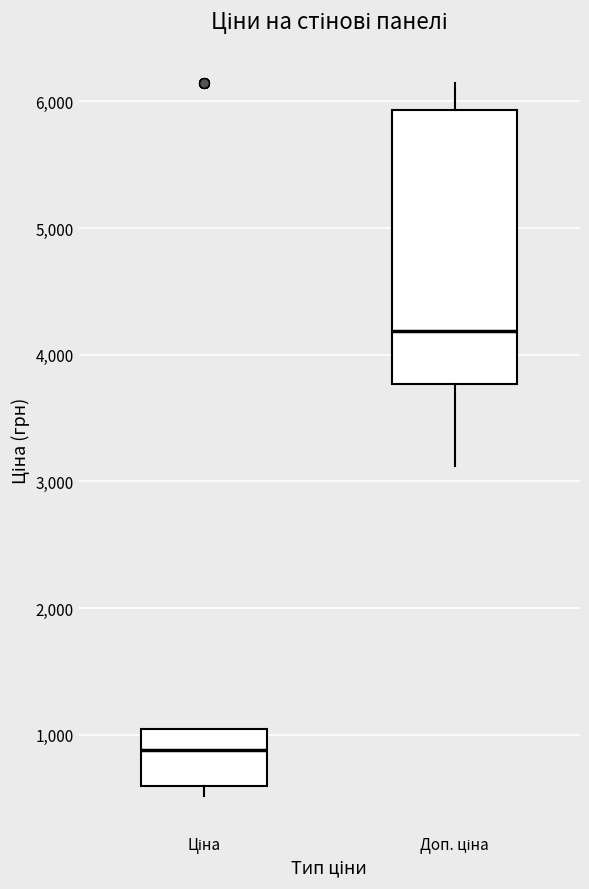

Reading left to right, read every box against the y-axis: the position of its median line, the range the box covers, and the ends of its whiskers. The values are not printed on the chart, so give them approximately, as read against the axis.

Ціна: median 900, box 600 to 1000, whiskers 500 to 1000
Доп. ціна: median 4200, box 3800 to 5900, whiskers 3100 to 6100